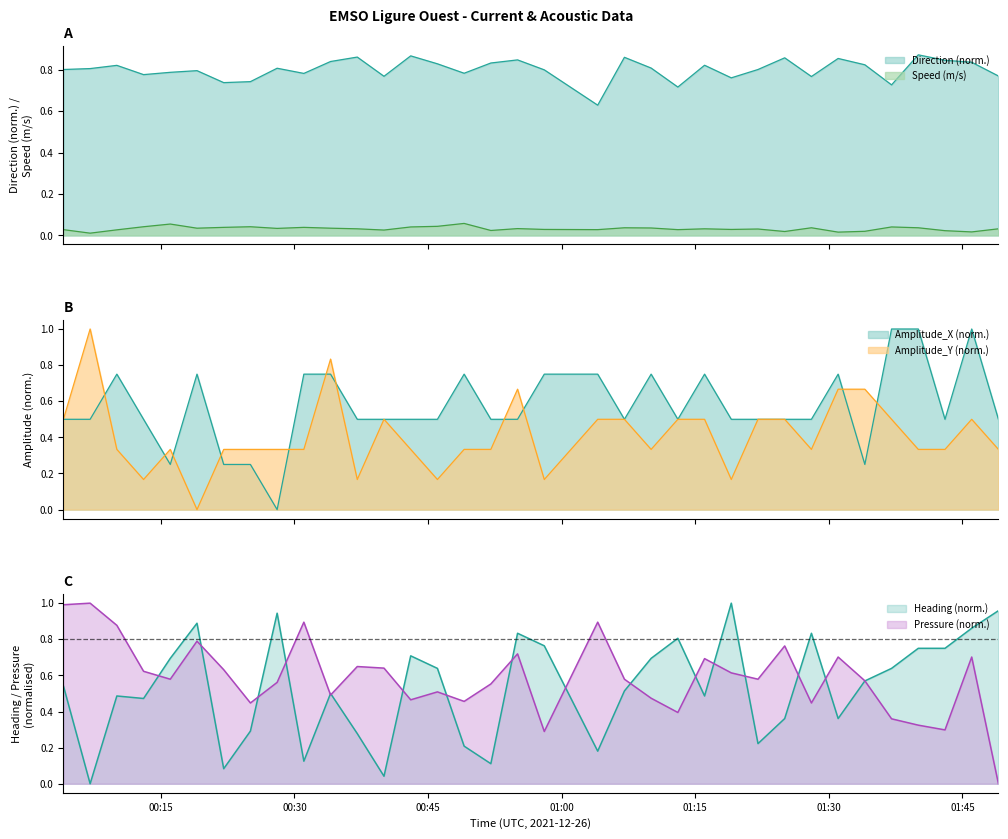

Where is Amplitude_X nearest to the value 0?

2021-12-26T00:28:03